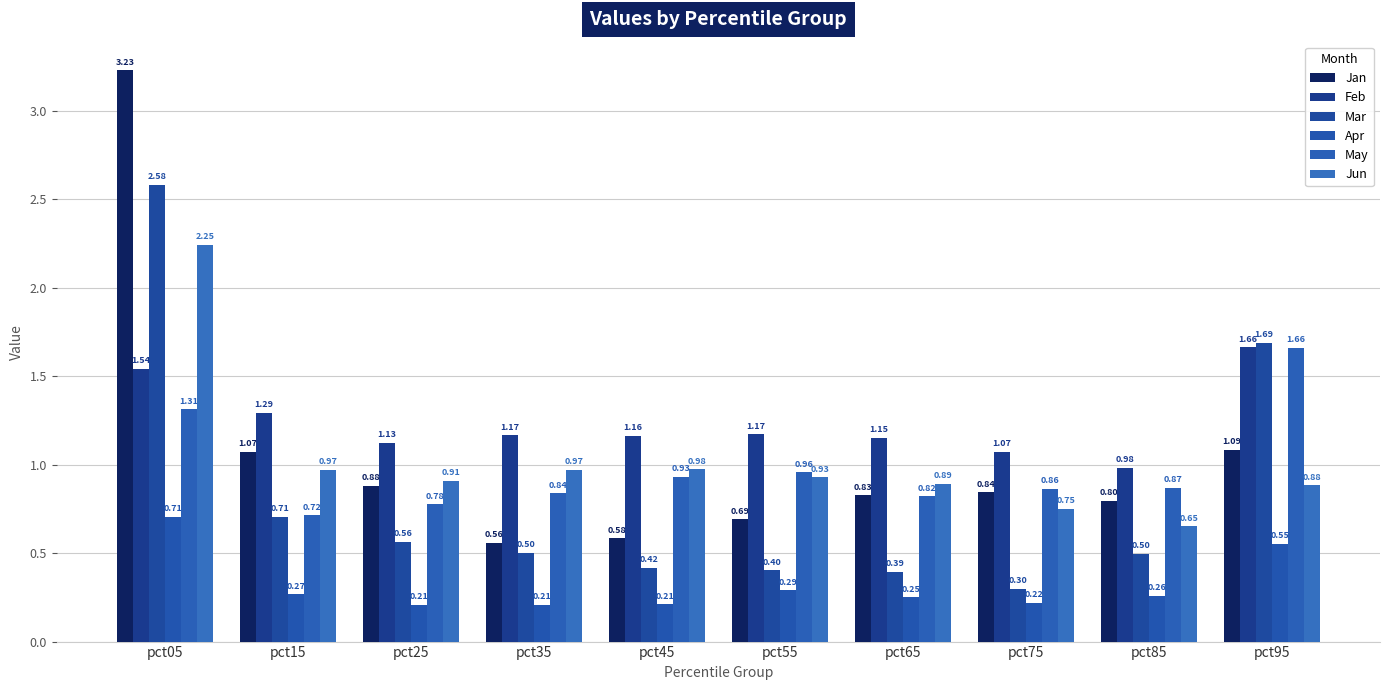

What is the value of the Mar bar at the 8th from the left?

0.3